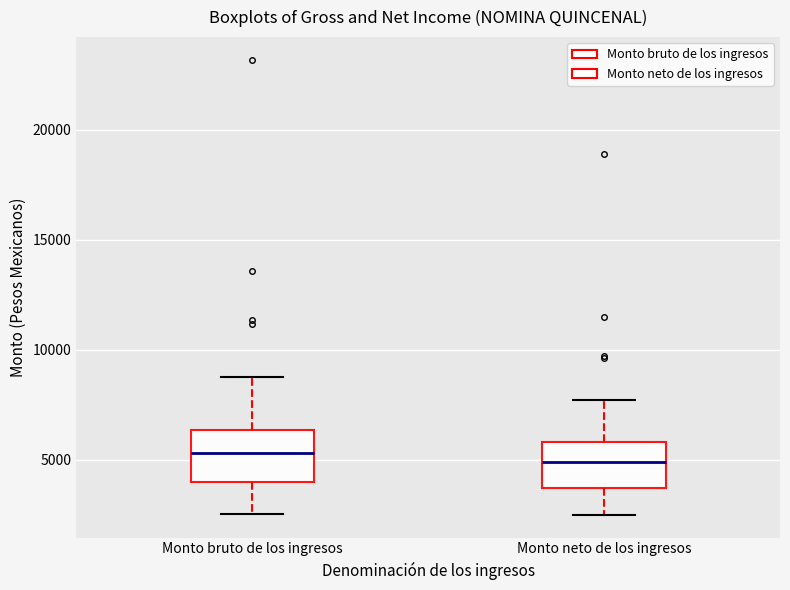

Reading left to right, read every box against the y-axis: the position of its median line, the range the box covers, and the ends of its whiskers. The values are not printed on the chart, so give them approximately, as read against the axis.

Monto bruto de los ingresos: median 5500, box 4000 to 6500, whiskers 2500 to 9000
Monto neto de los ingresos: median 5000, box 3500 to 6000, whiskers 2500 to 7500